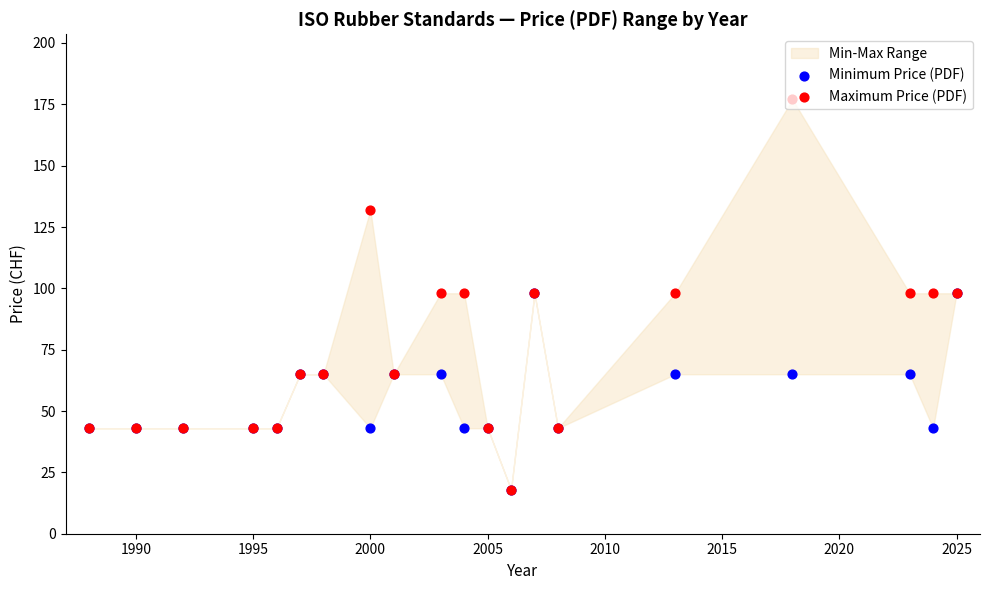

Which series has the largest total across all categories?

Maximum Price (PDF)